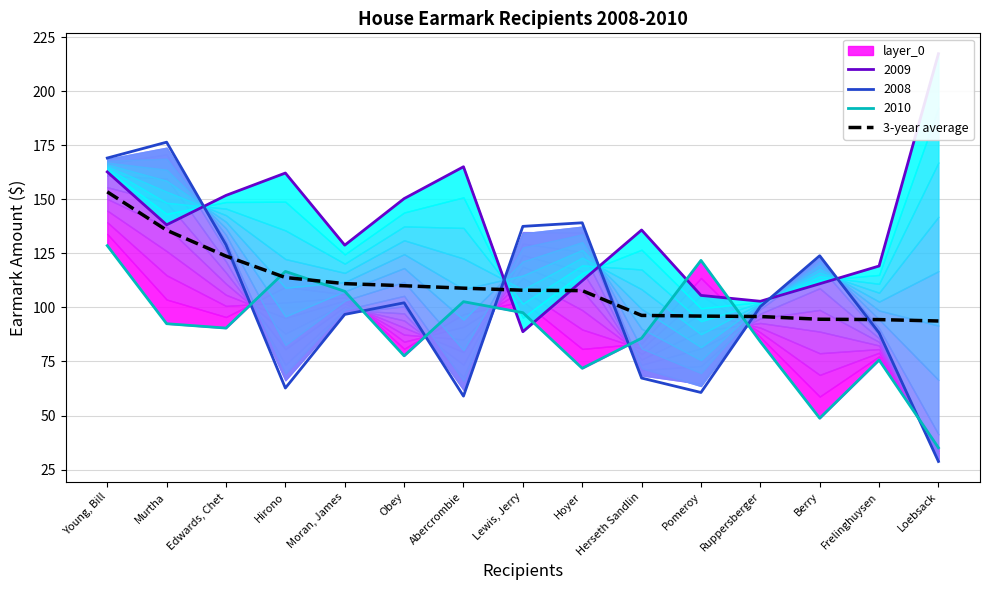

What is the ratio of the value at Berry to the value at Edwards, Chet?

0.8